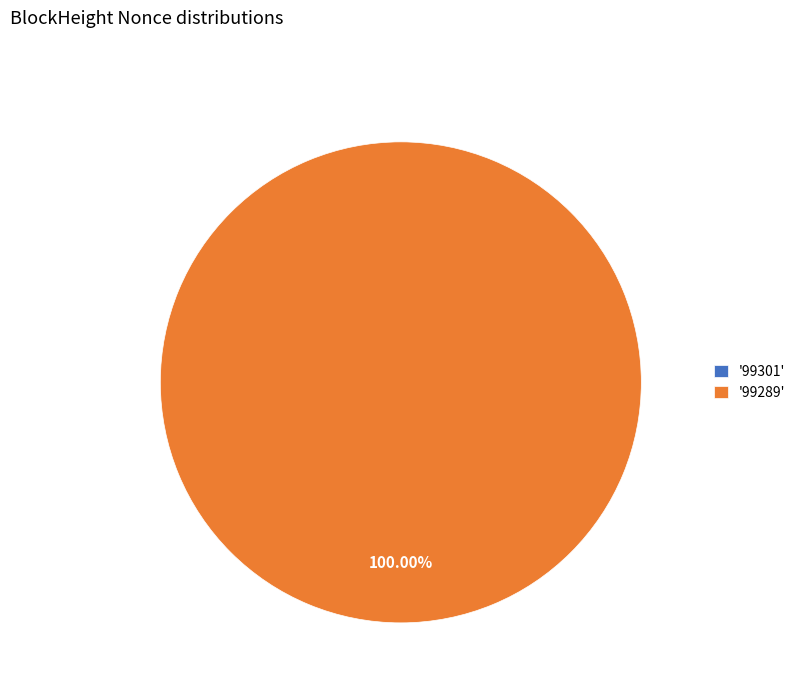

Is it true that 99289 is 91% of the pie?

False